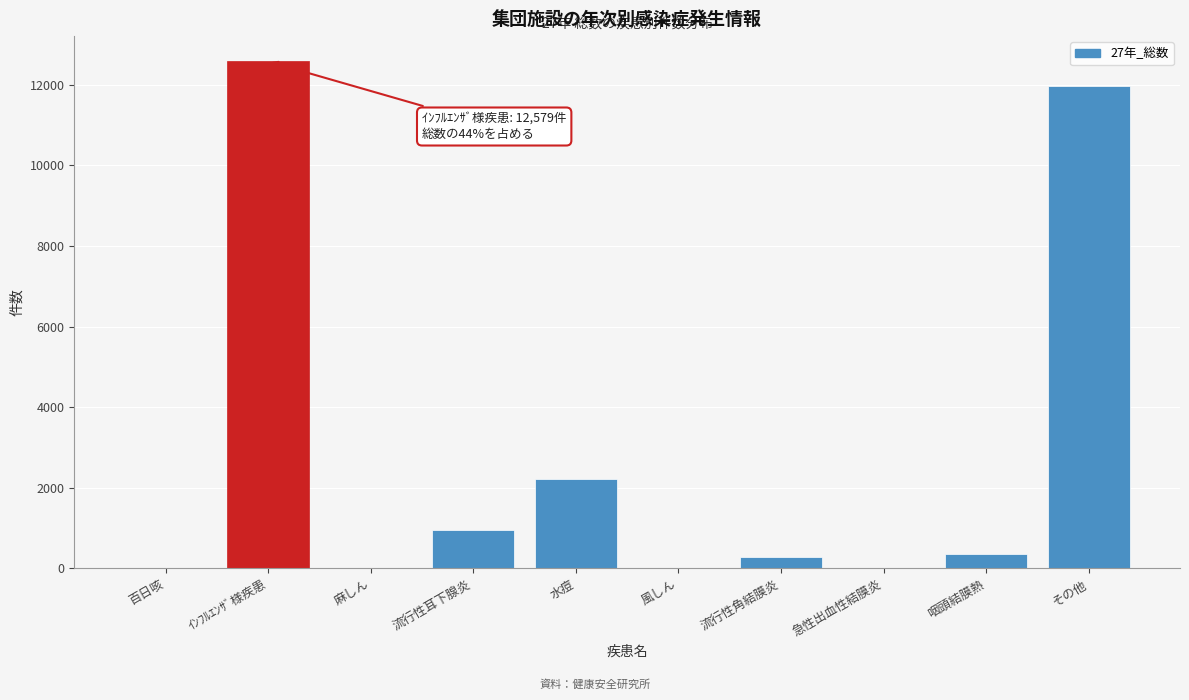

The value at その他 is 7817. True or false?

False